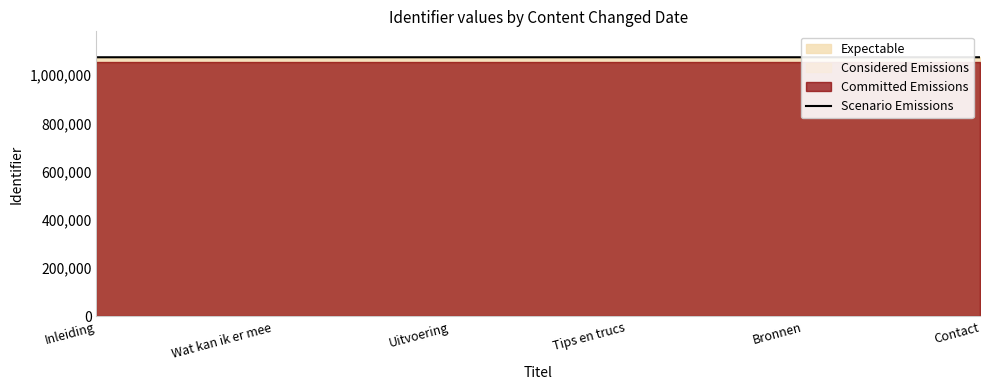

How many data points does each series have?

6